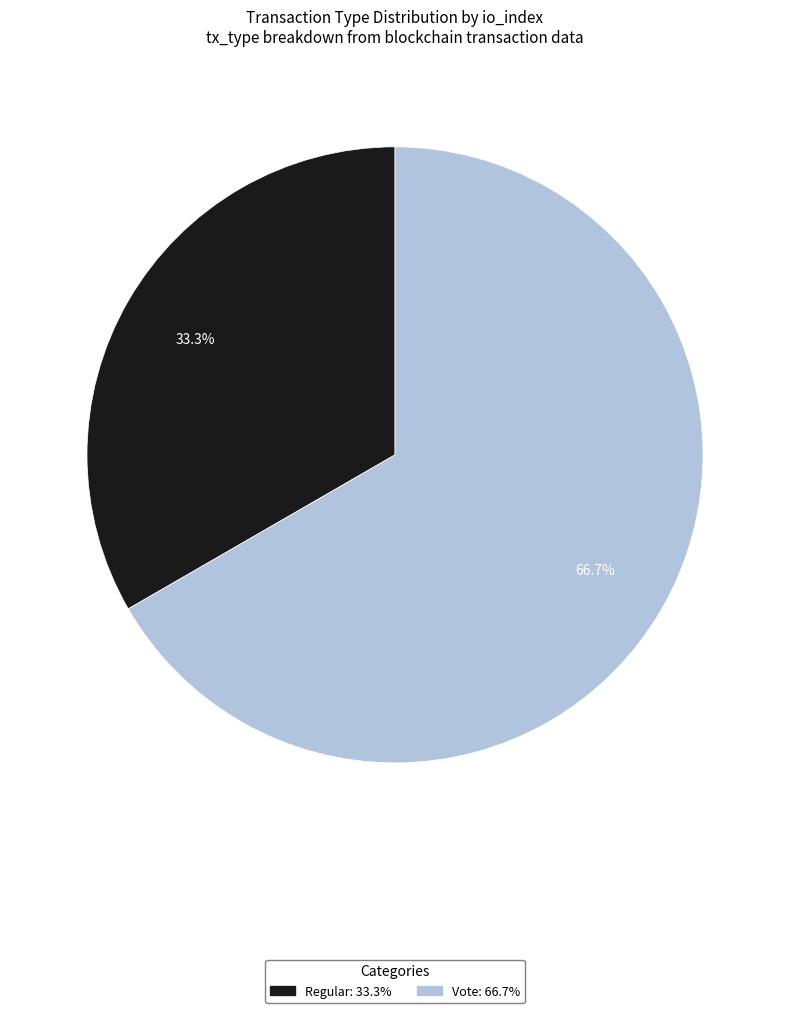

Between Vote and Regular, which is larger?

Vote